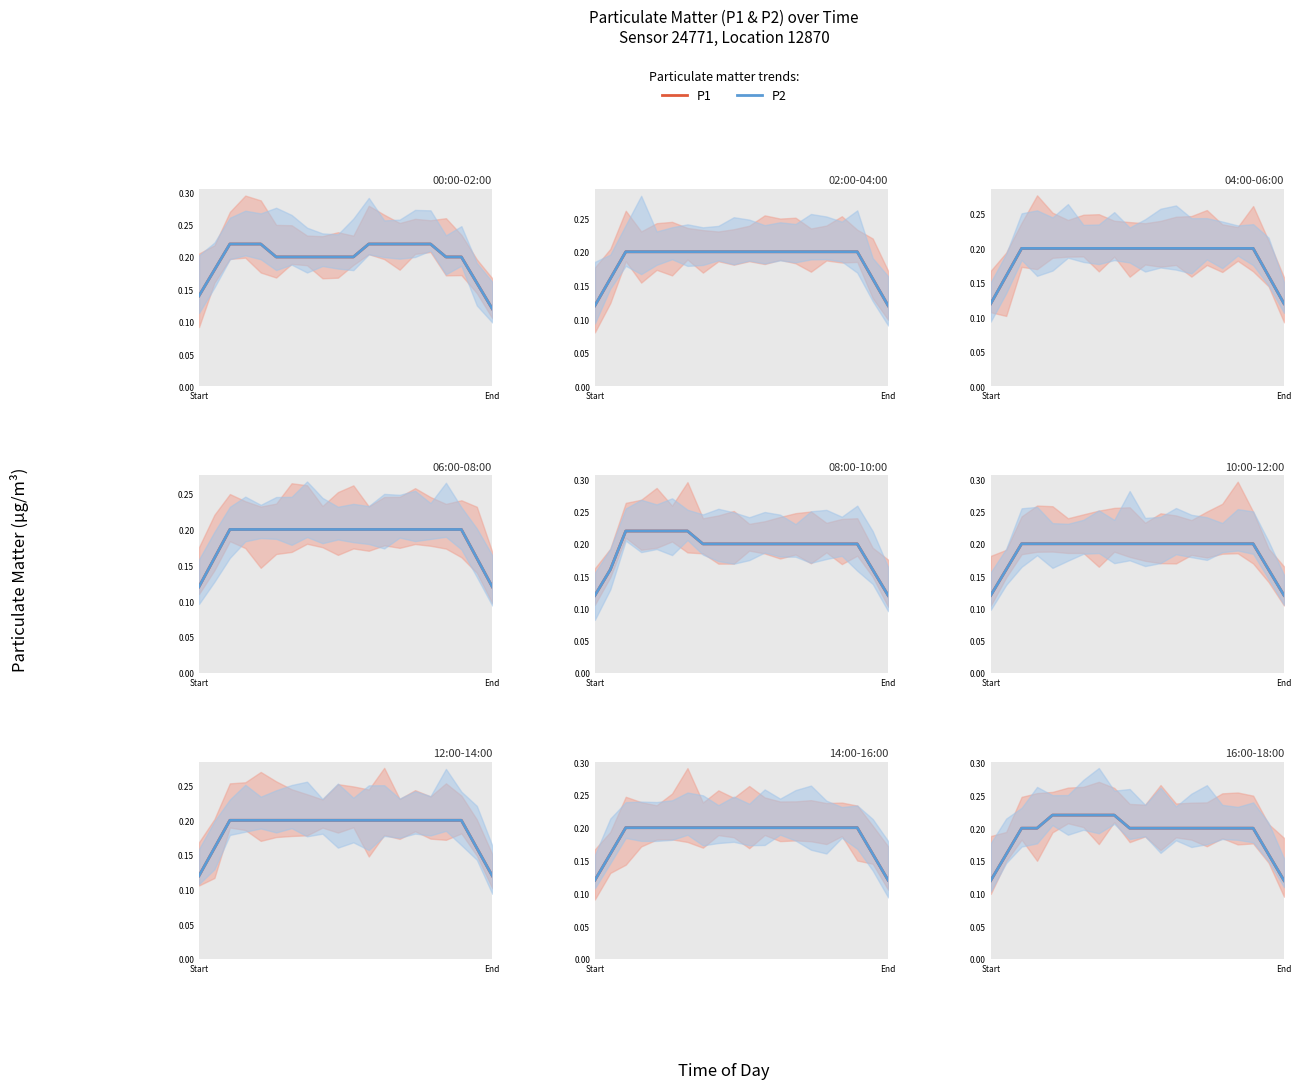

Reading left to right, list all the values displayed in this chart.

P1: 00:01=0.2	00:04=0.2	00:06=0.3	00:09=0.2	00:11=0.2	00:13=0.2	00:16=0.2	00:18=0.2	00:21=0.2	00:23=0.2	00:26=0.2	00:28=0.2	00:31=0.2	00:33=0.3	00:36=0.2	00:38=0.2	00:41=0.2	00:43=0.2	00:45=0.2	00:48=0.2
P2: 00:01=0.2	00:04=0.2	00:06=0.3	00:09=0.2	00:11=0.2	00:13=0.2	00:16=0.2	00:18=0.2	00:21=0.2	00:23=0.2	00:26=0.2	00:28=0.2	00:31=0.2	00:33=0.3	00:36=0.2	00:38=0.2	00:41=0.2	00:43=0.2	00:45=0.2	00:48=0.2